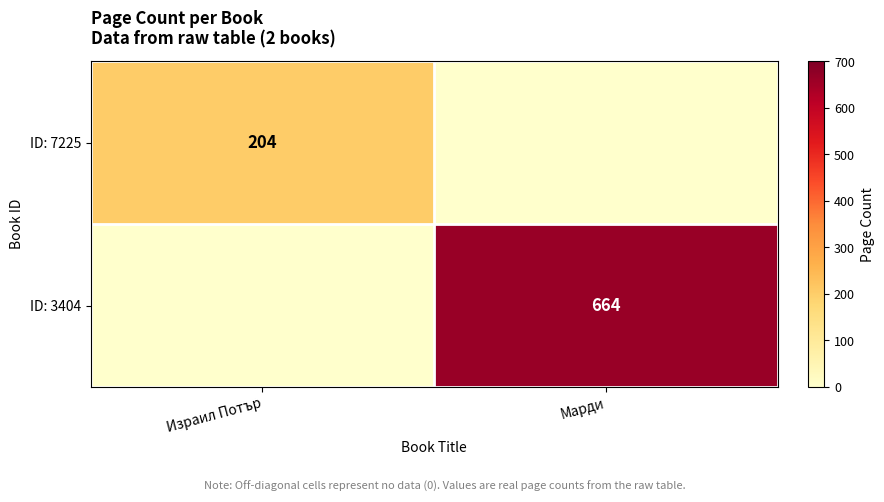

True or false: ID: 7225 has a value of 204 at Израил Потър.

True